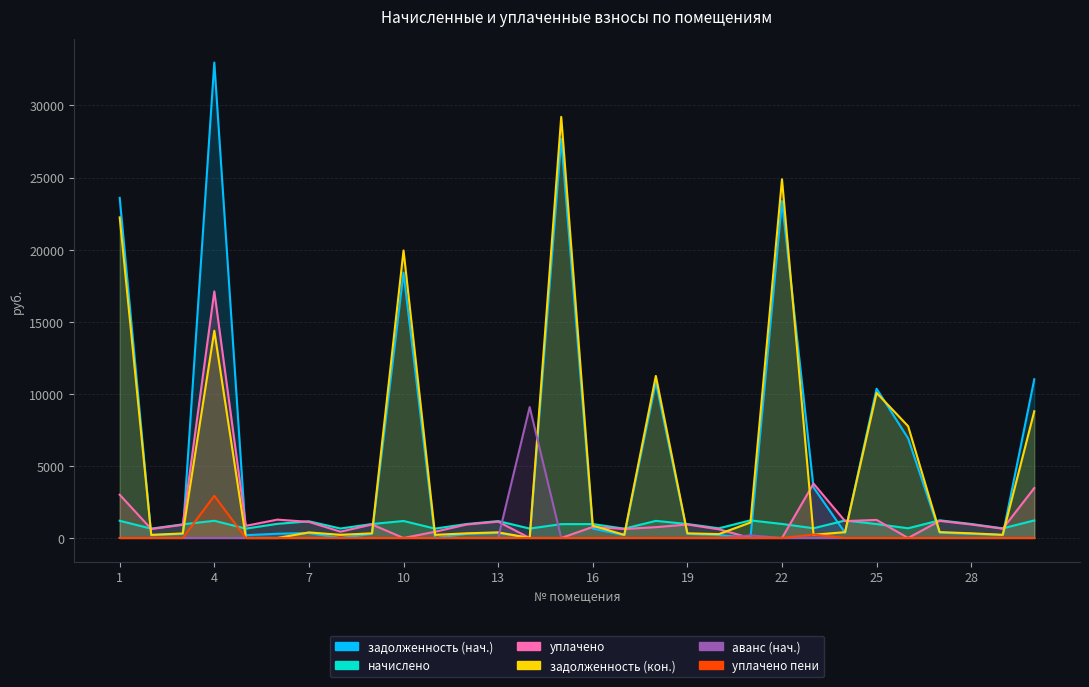

True or false: начислено has a value of 981.0 at 6.

True